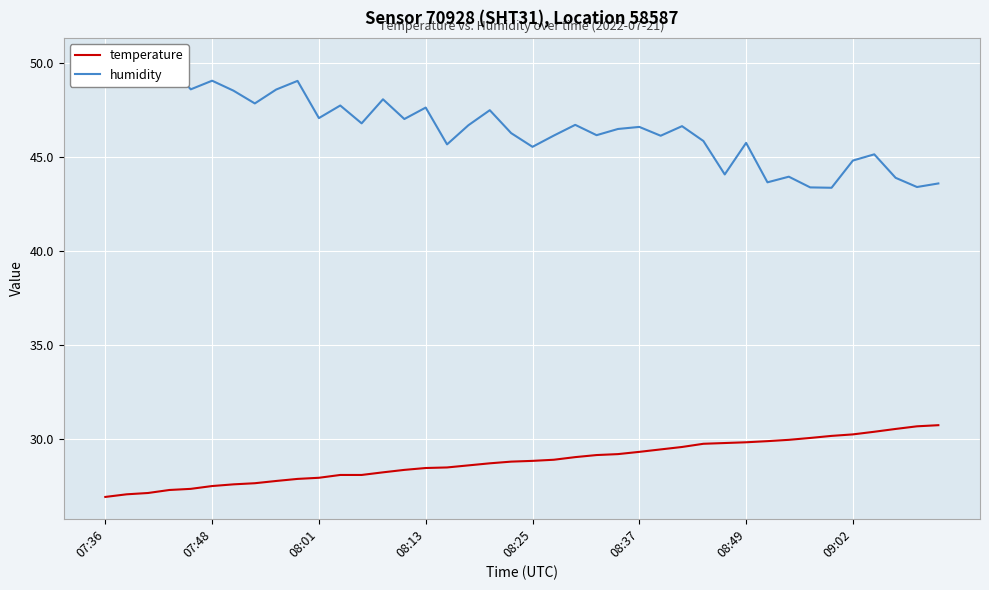

Is it true that temperature equals 53.2 at 09:02?

False